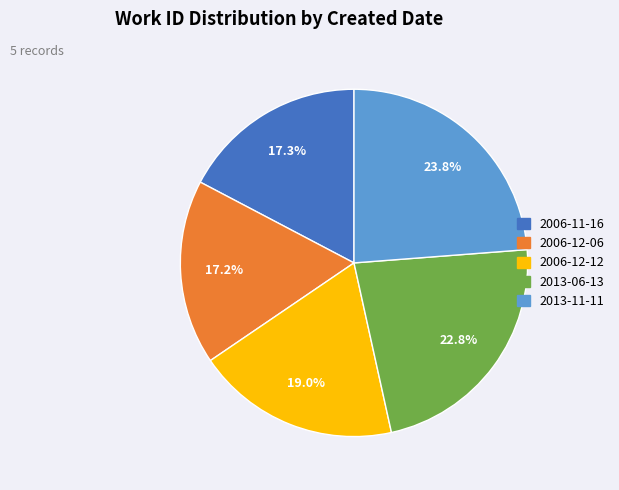

Is there a majority slice in this chart?

No